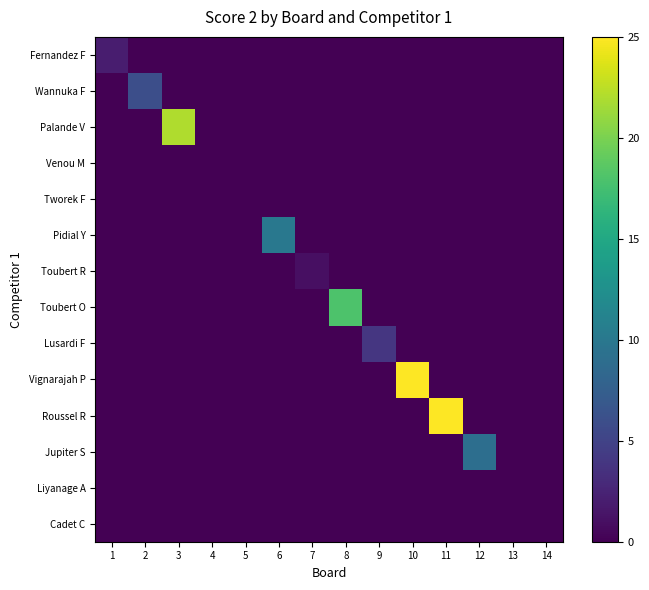

At which category is the sum across all series the highest?

10